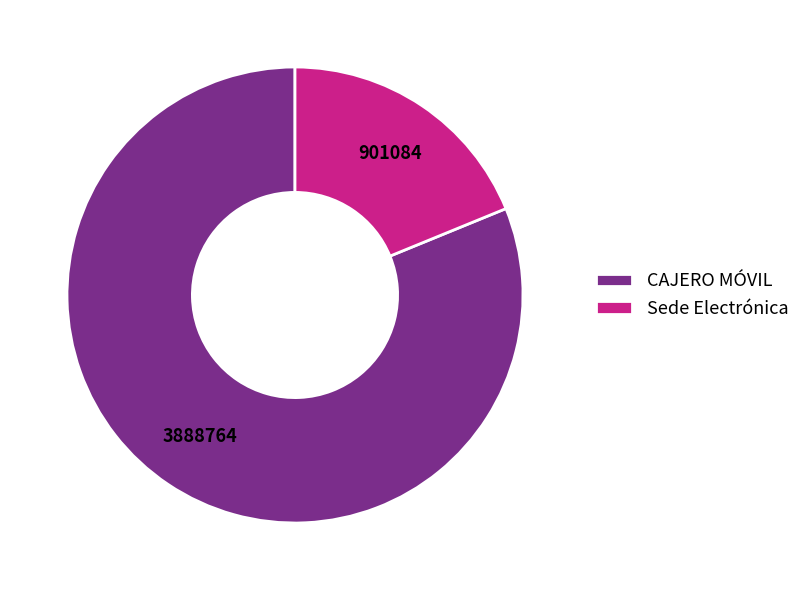

True or false: CAJERO MÓVIL accounts for 93% of the total.

False